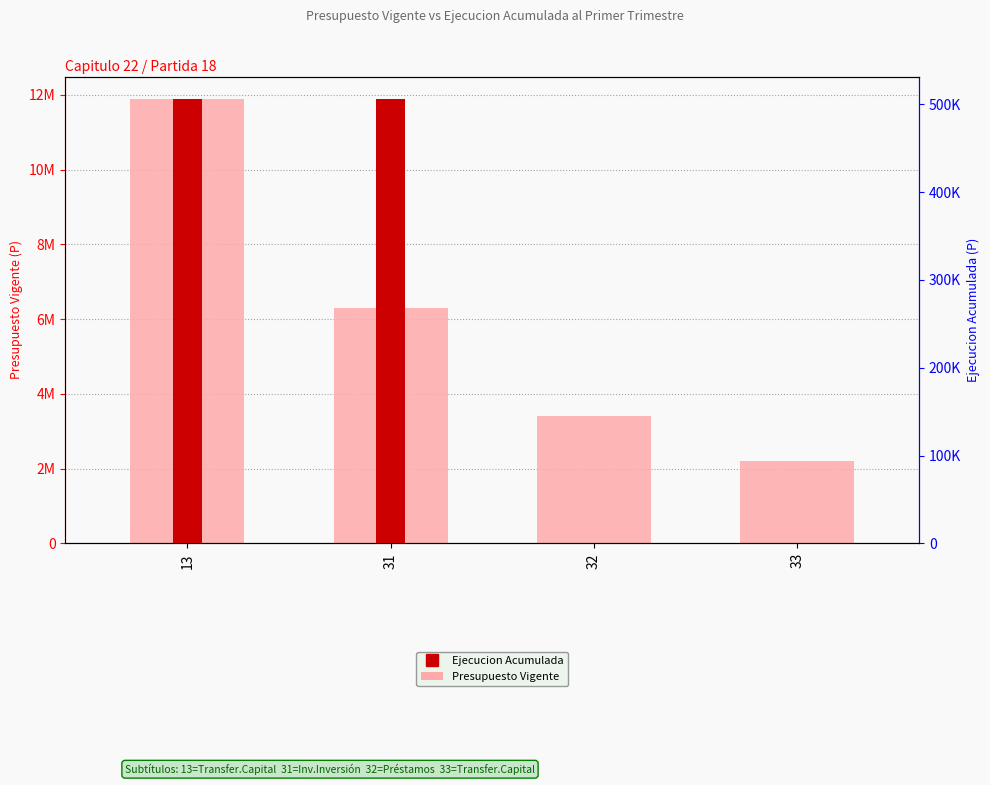

At which label does Ejecucion Acumulada al Primer Trimestre reach its peak?

13